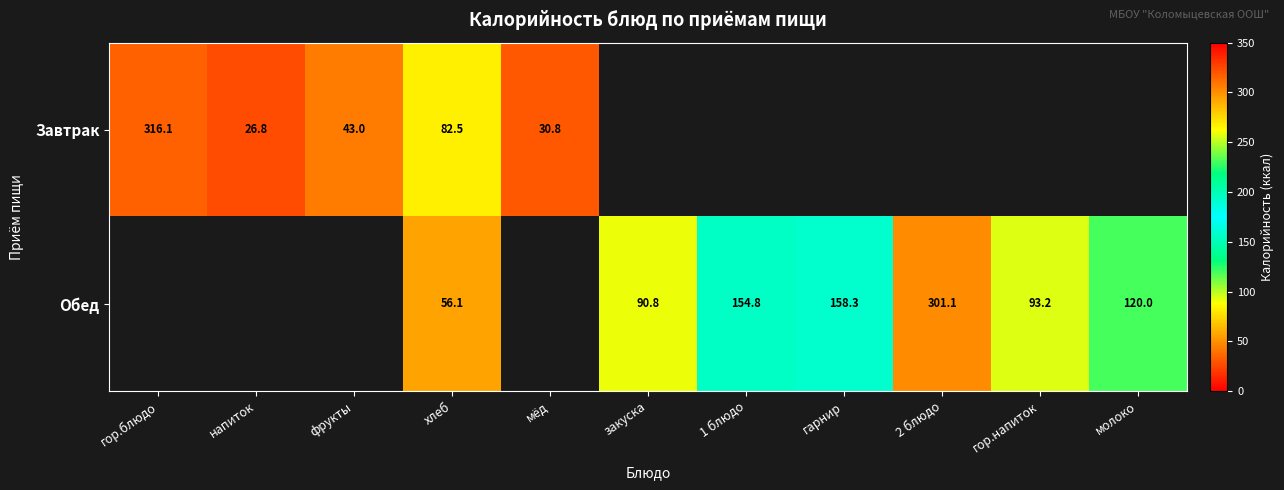

What is the greatest value displayed?

316.1